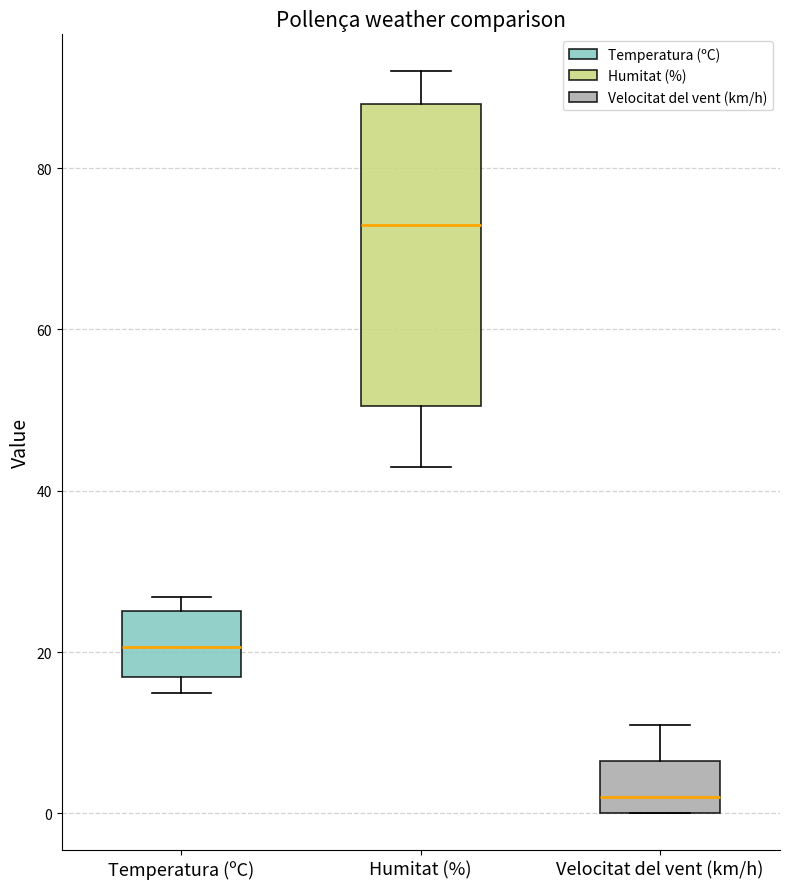

Where is the lower edge of the box for Humitat (%) on the y-axis? The values are not printed on the chart, so give them approximately, as read against the axis.

50